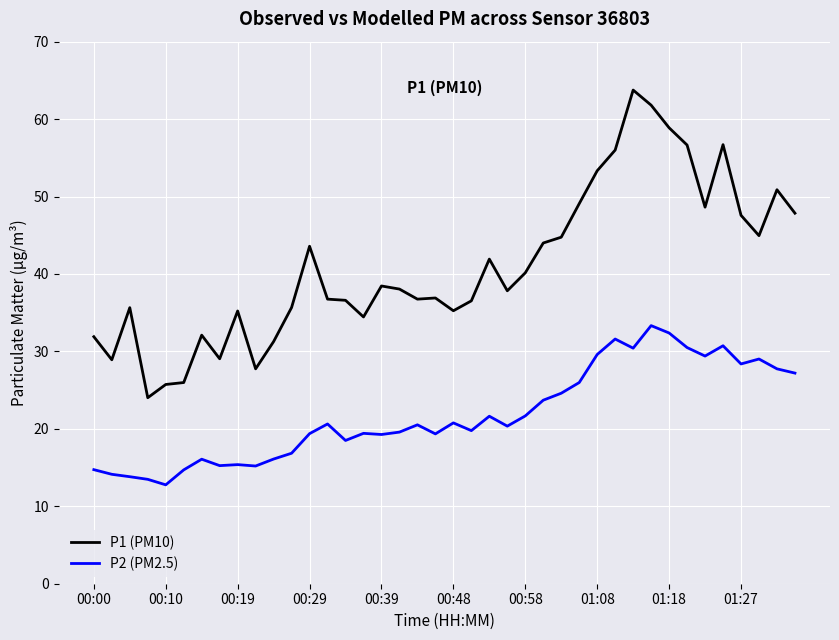

True or false: P2 (PM2.5) and P1 (PM10) intersect in this chart.

False